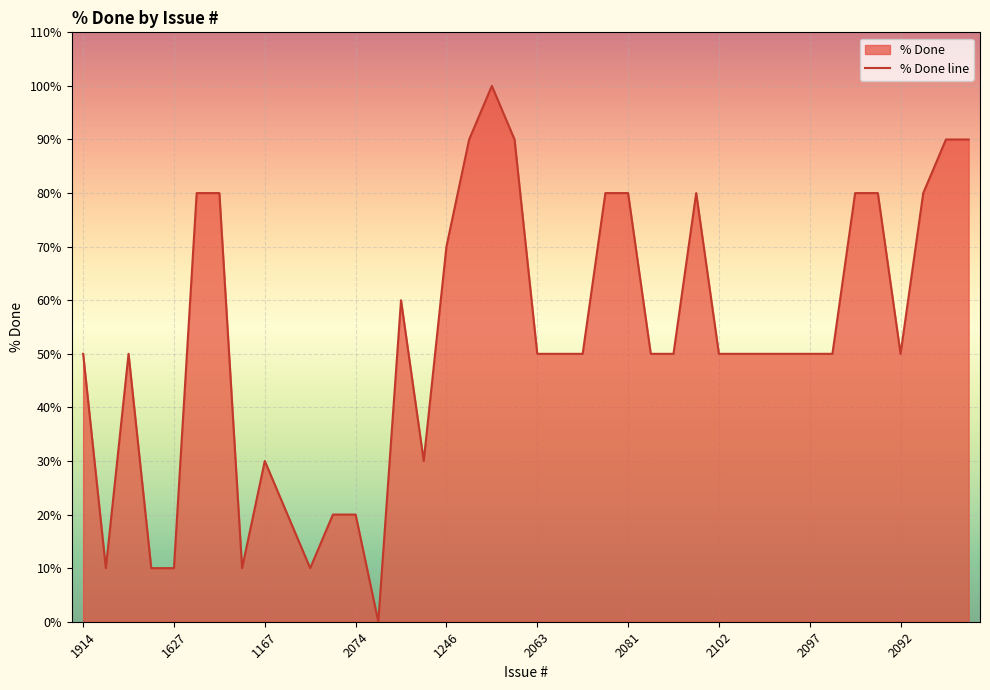

What is the difference between the maximum and minimum values?

100